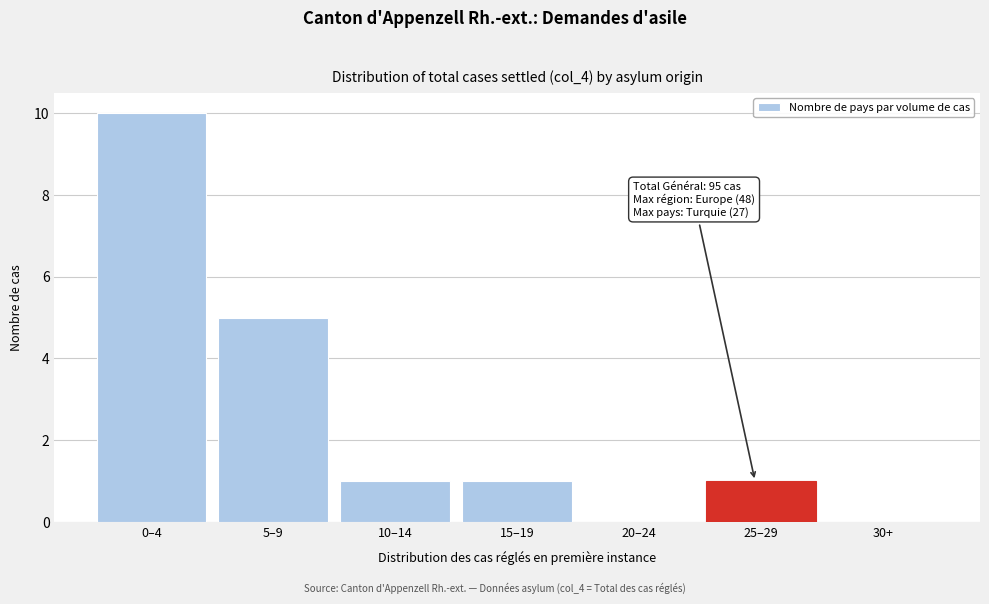

Reading right to left, what are all the values shown in this chart?

30+=0	25–29=1	20–24=0	15–19=1	10–14=1	5–9=5	0–4=10